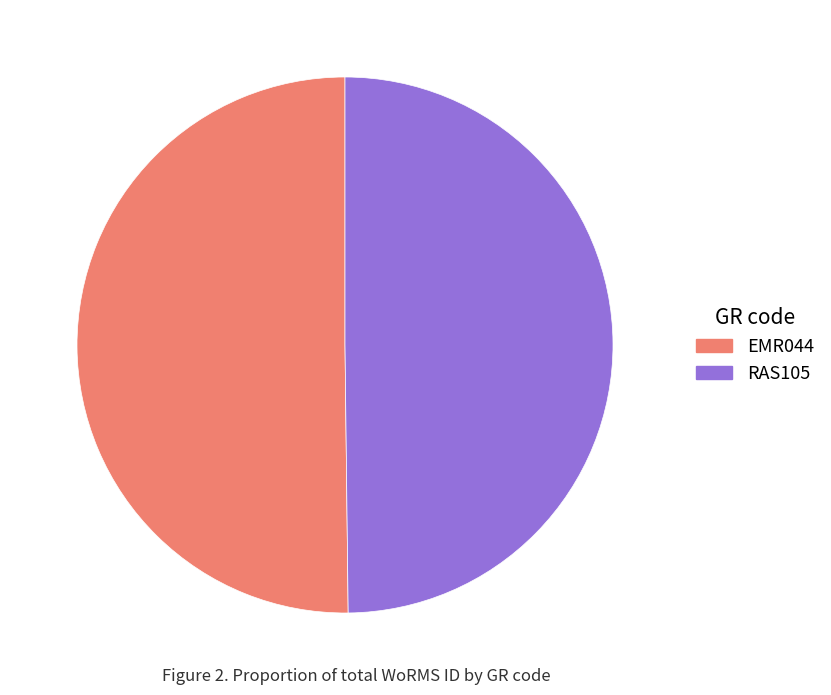

True or false: EMR044 accounts for 61% of the total.

False